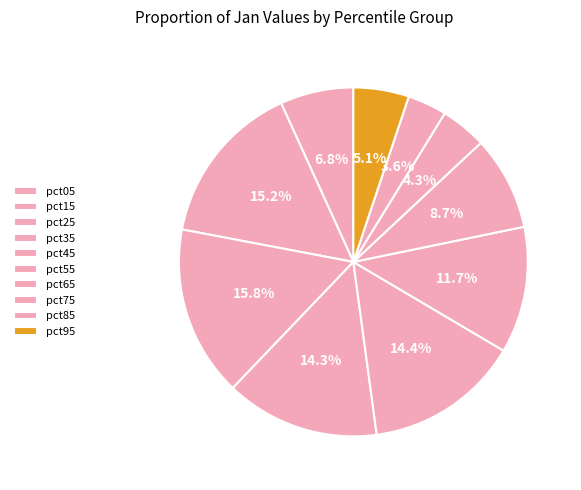

How many slices are in this pie chart?

10